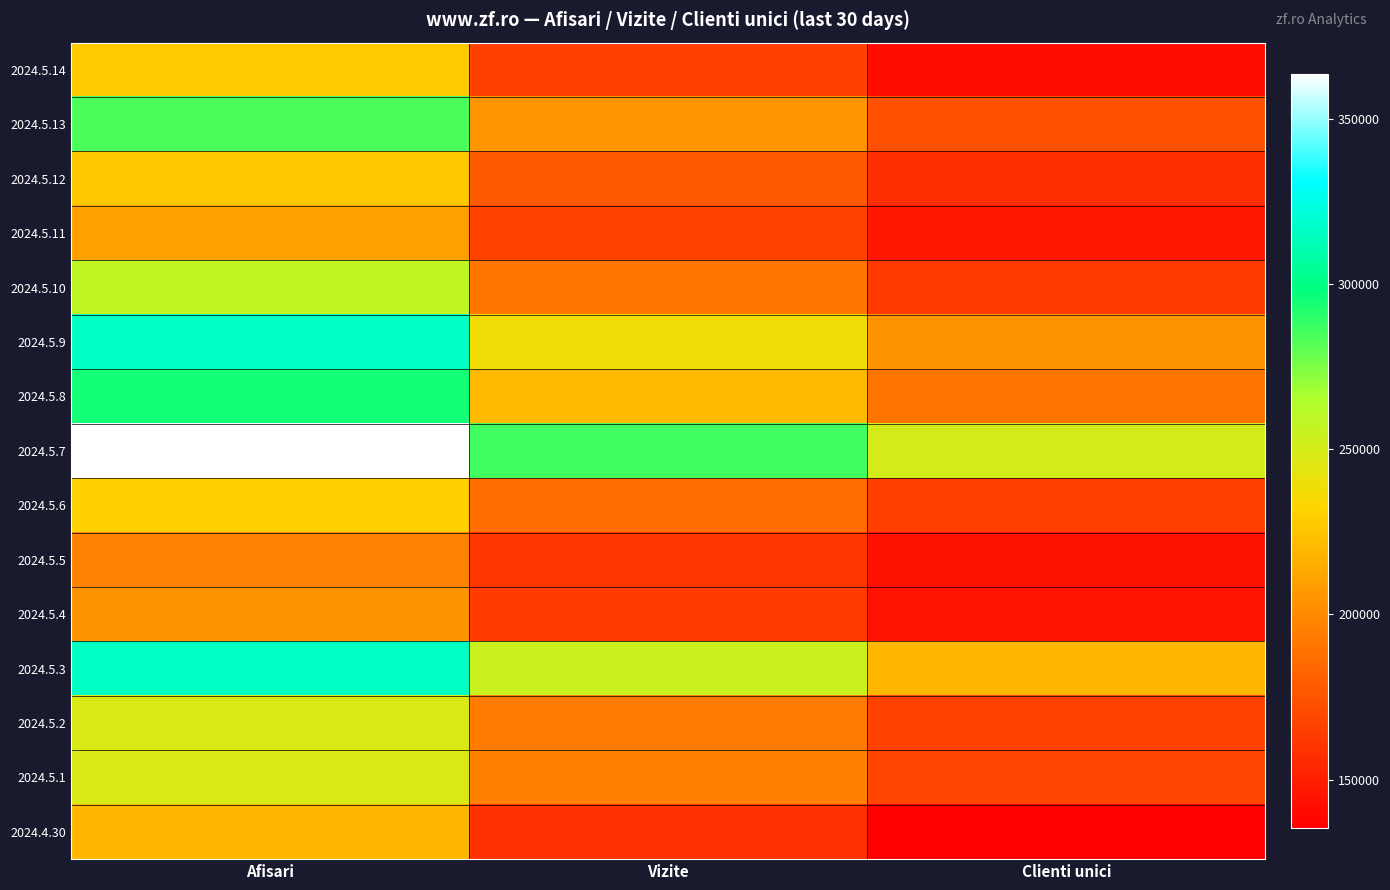

Reading left to right, transcribe all the data shown in this chart.

2024.5.14: Afisari=227961	Vizite=165937	Clienti unici=141763
2024.5.13: Afisari=283924	Vizite=204835	Clienti unici=173418
2024.5.12: Afisari=226399	Vizite=177821	Clienti unici=157480
2024.5.11: Afisari=209328	Vizite=166787	Clienti unici=146669
2024.5.10: Afisari=258132	Vizite=190929	Clienti unici=162595
2024.5.9: Afisari=316075	Vizite=237915	Clienti unici=203819
2024.5.8: Afisari=294664	Vizite=220707	Clienti unici=190036
2024.5.7: Afisari=363604	Vizite=285681	Clienti unici=250759
2024.5.6: Afisari=230884	Vizite=186756	Clienti unici=164963
2024.5.5: Afisari=196087	Vizite=161479	Clienti unici=143405
2024.5.4: Afisari=204159	Vizite=163431	Clienti unici=144614
2024.5.3: Afisari=315486	Vizite=254520	Clienti unici=219481
2024.5.2: Afisari=248549	Vizite=193549	Clienti unici=166648
2024.5.1: Afisari=247794	Vizite=195880	Clienti unici=168152
2024.4.30: Afisari=219108	Vizite=158149	Clienti unici=135282